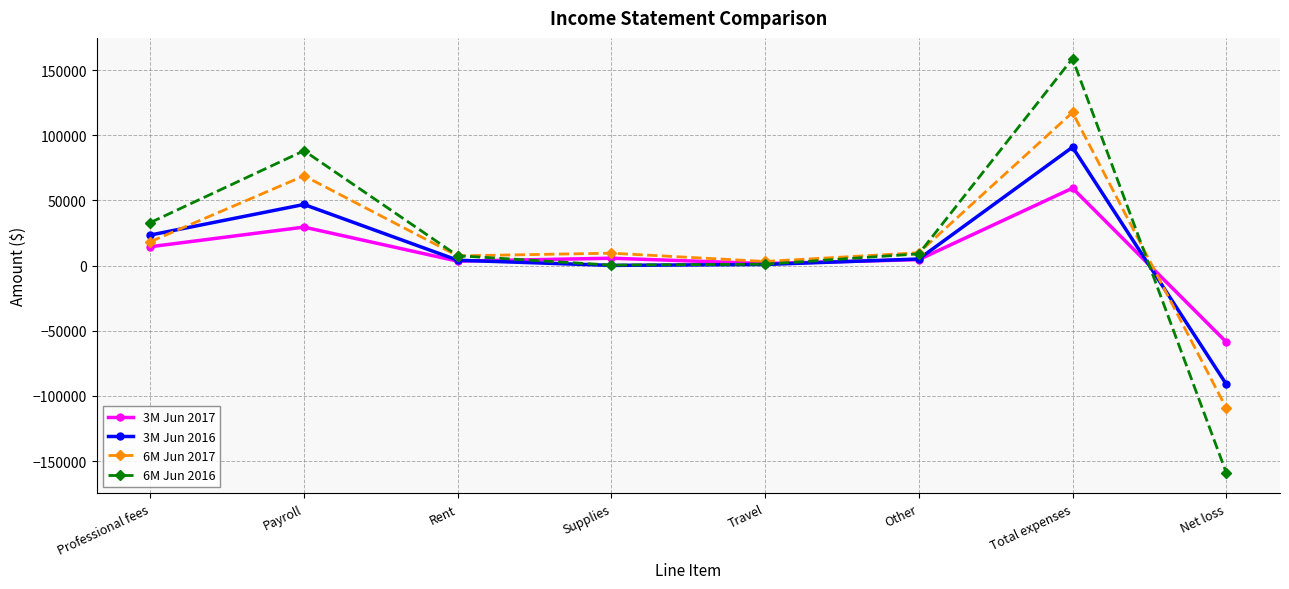

At which category is the sum across all series the highest?

Total expenses